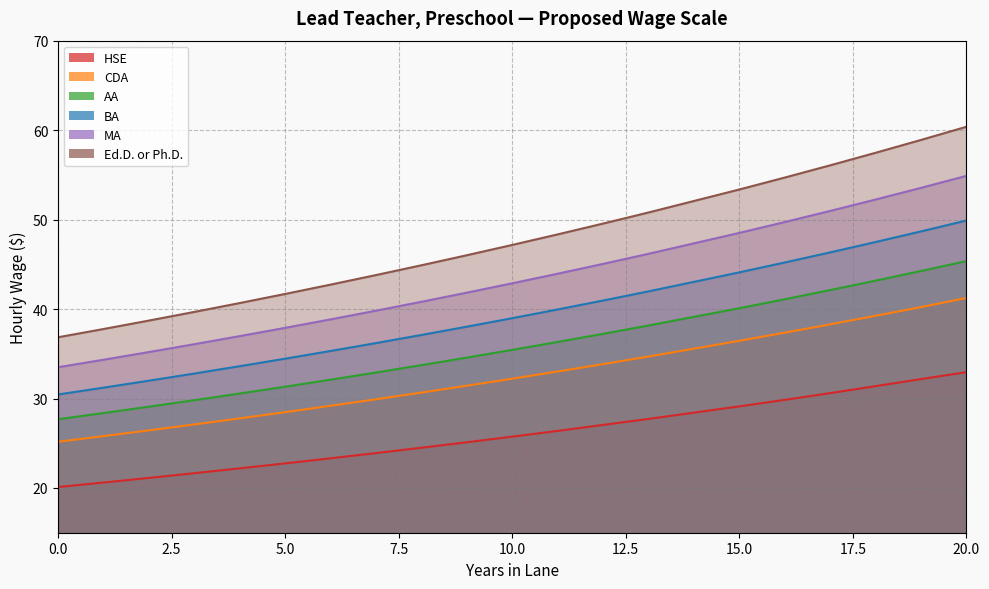

What value does the BA series have at 9?

34.6